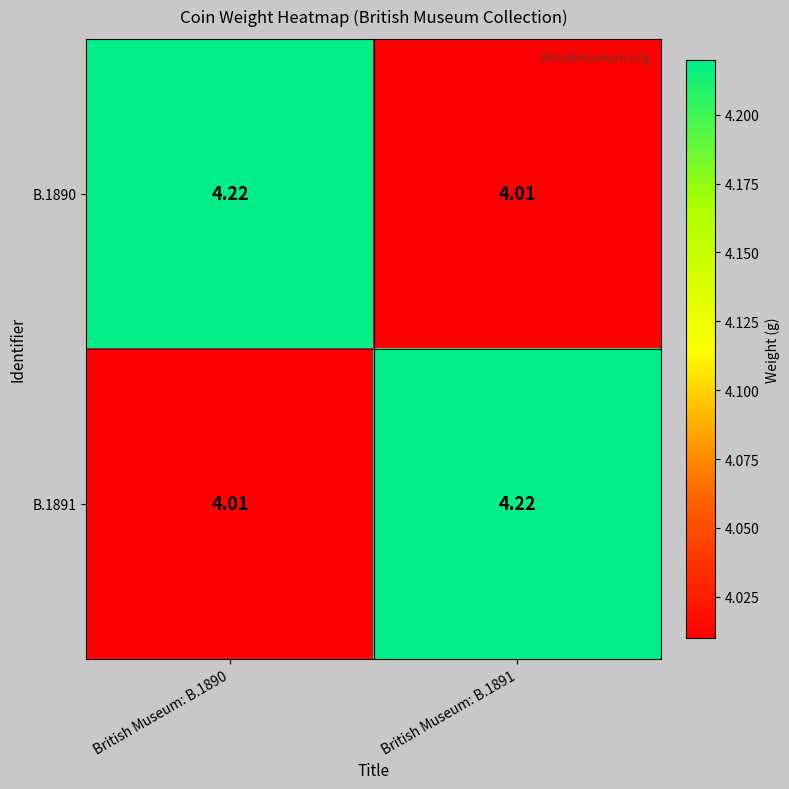

Is the value of B.1890 at British Museum: B.1891 greater than the value of B.1891 at British Museum: B.1891?

No